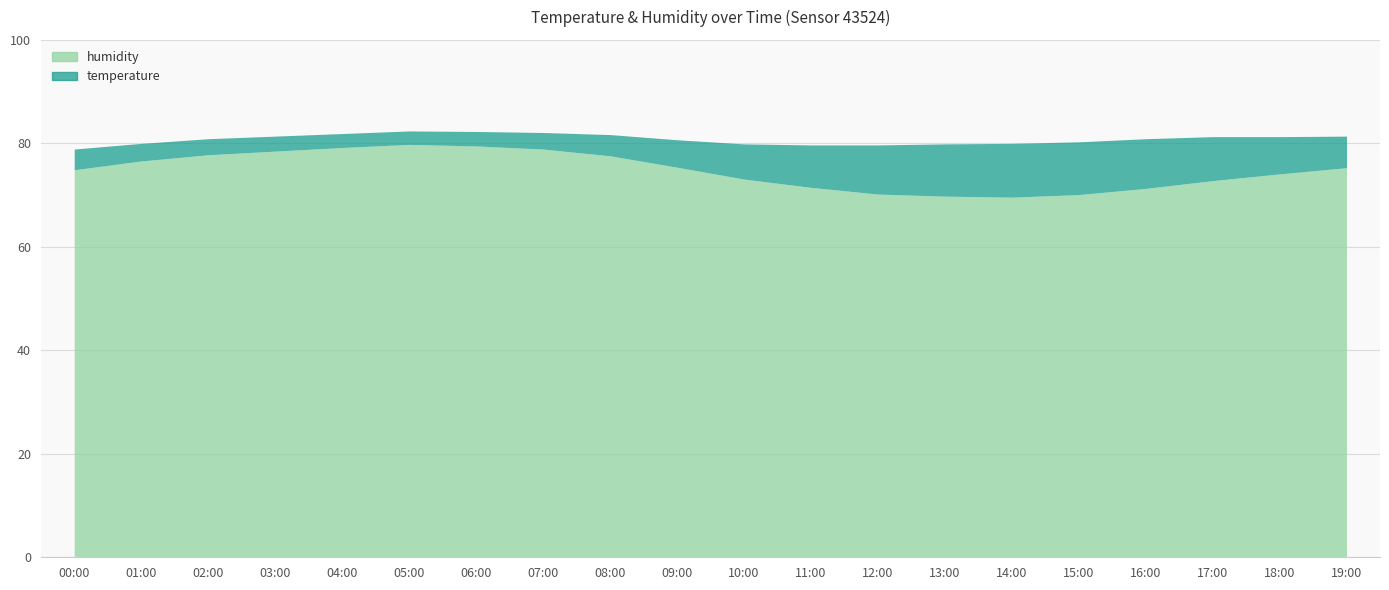

The value of humidity at 02:00 is 77.8. True or false?

True